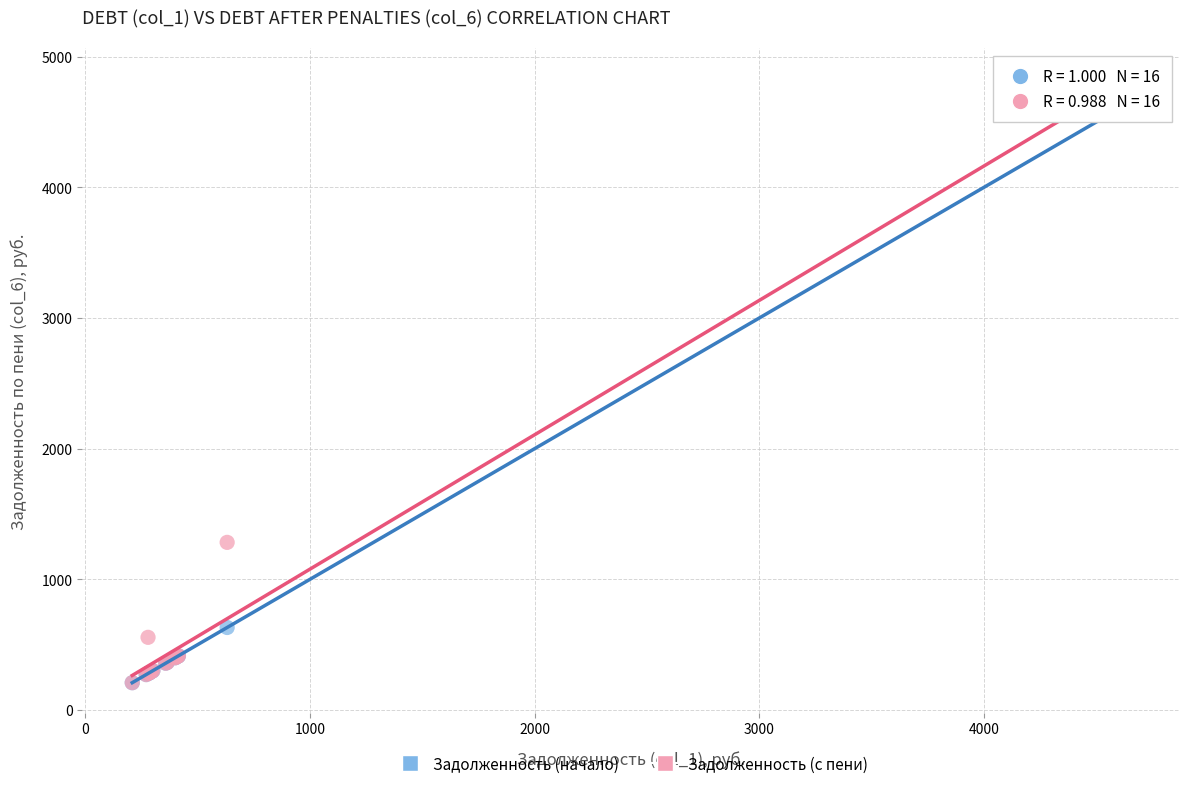

Which series reaches the maximum Y coordinate?

Задолженность (с пени)